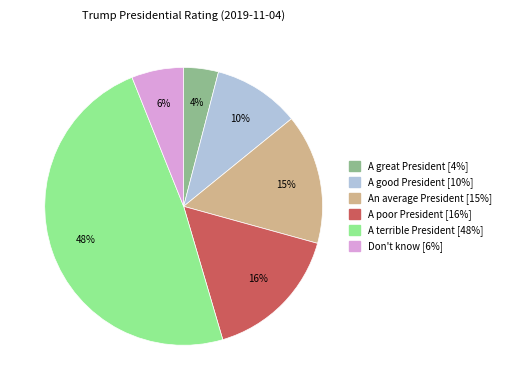

Rank the categories by value from lowest to highest.

A great President, Don't know, A good President, An average President, A poor President, A terrible President